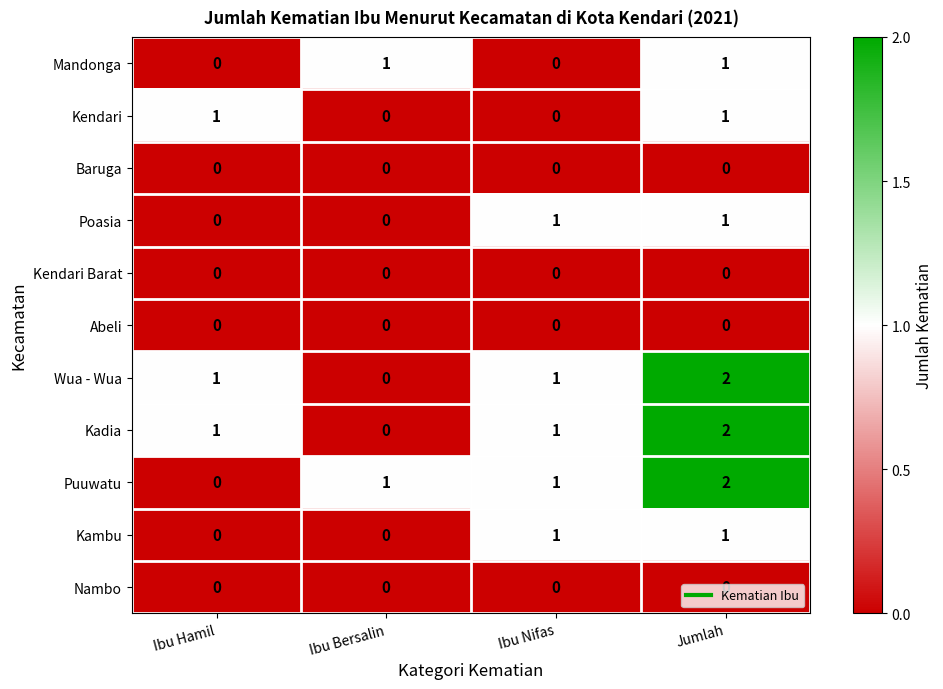

The Kambu series shows 1 at Ibu Nifas. True or false?

True